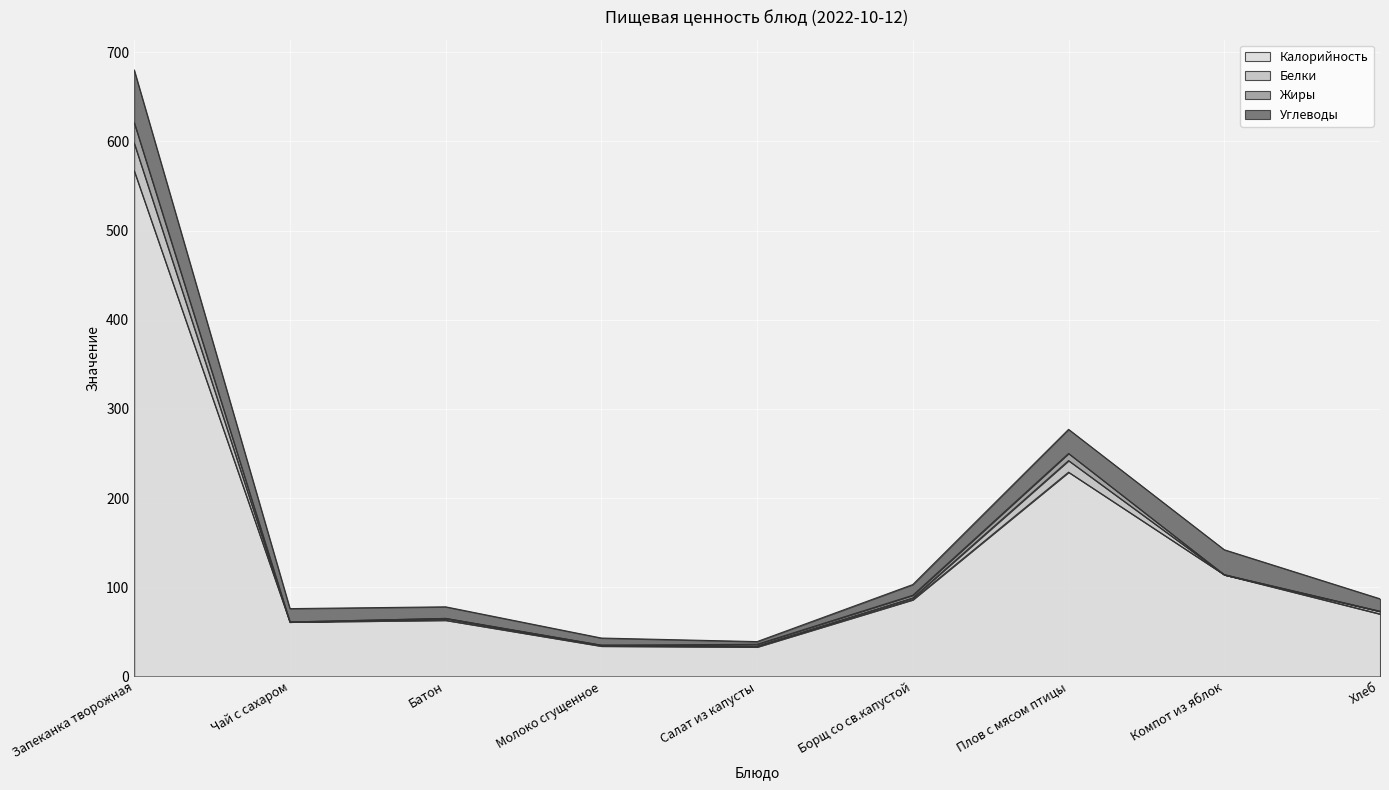

At which category does Калорийность reach its first local peak?

Батон